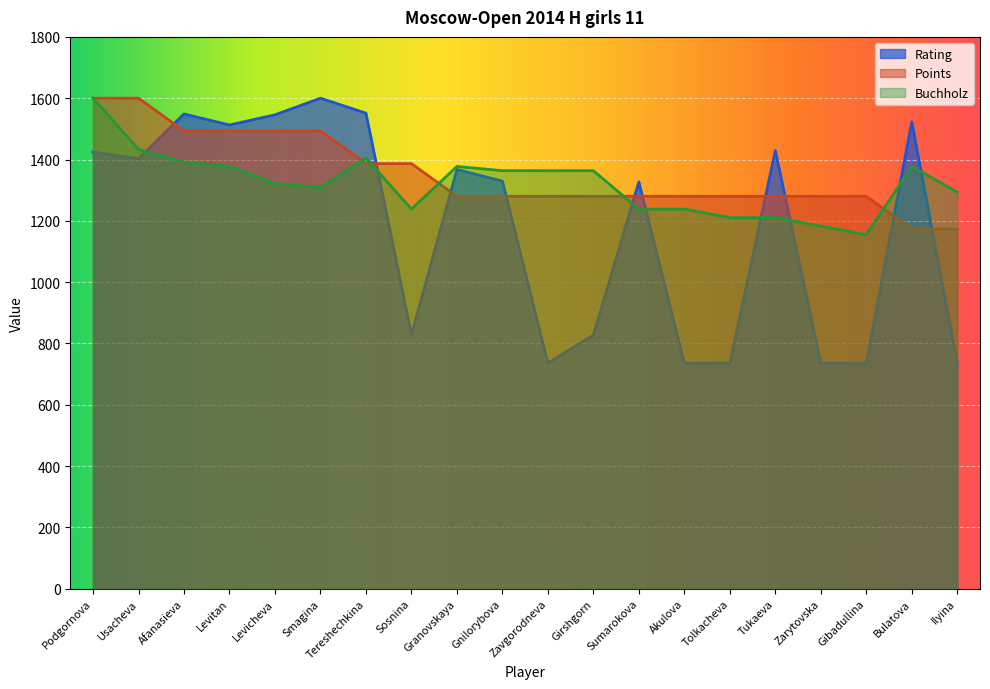

What is the sum of all Buchholz values?

26448.7